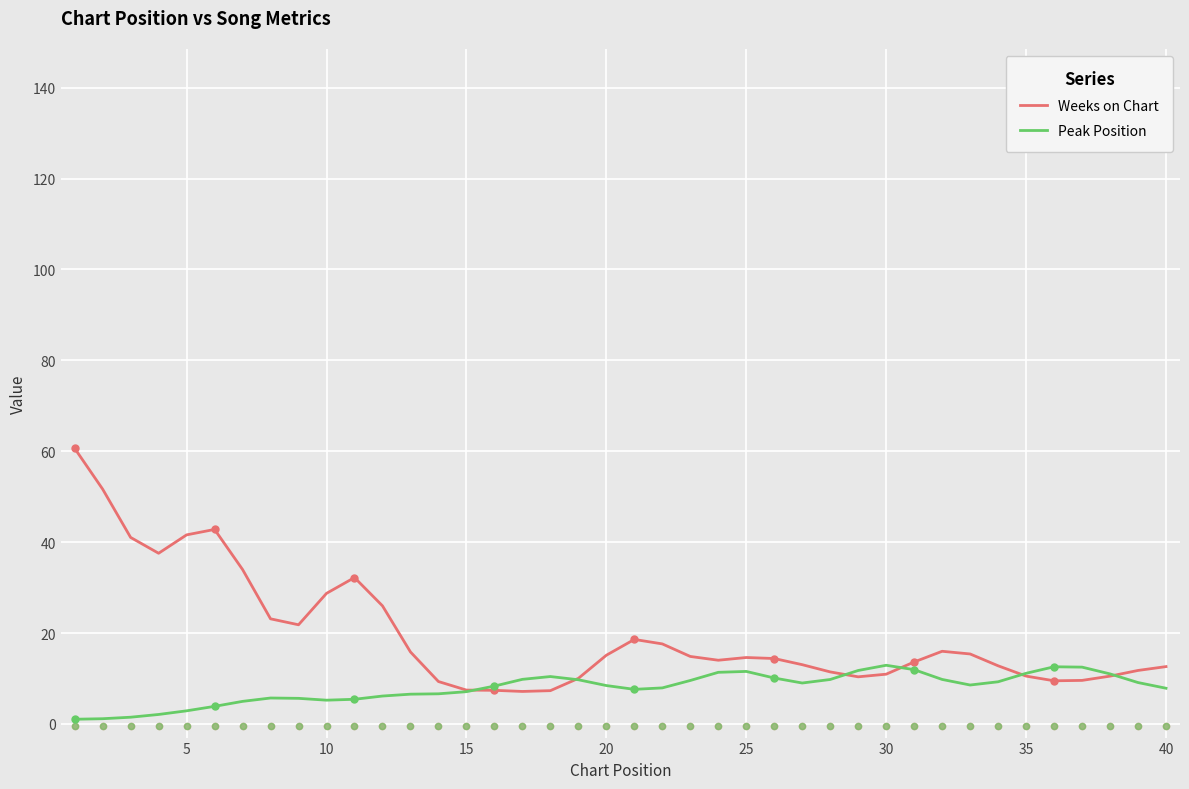

At how many categories does at least one series exceed 8?

39